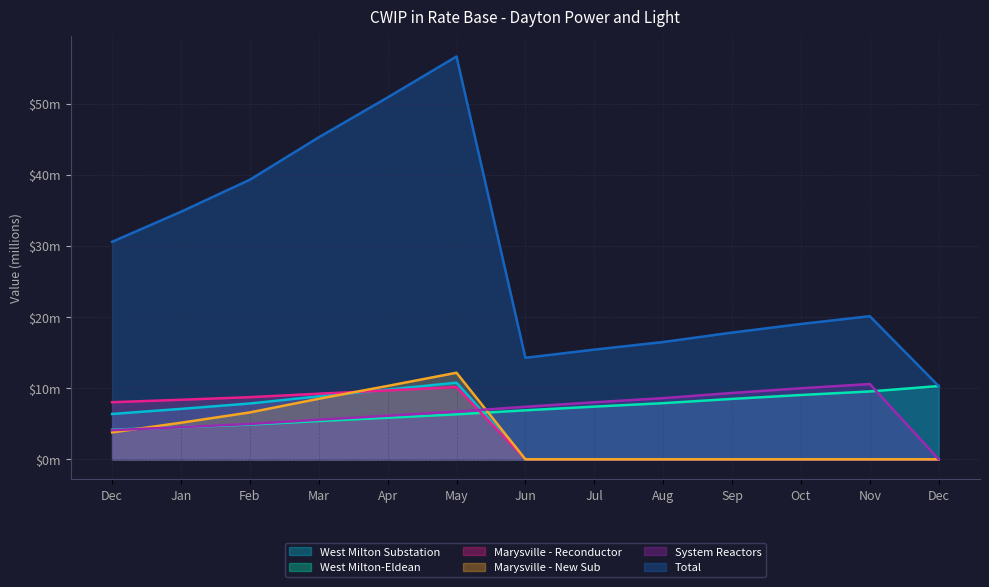

Is the value of Marysville - New Sub at Apr greater than the value of West Milton Substation at Mar?

Yes